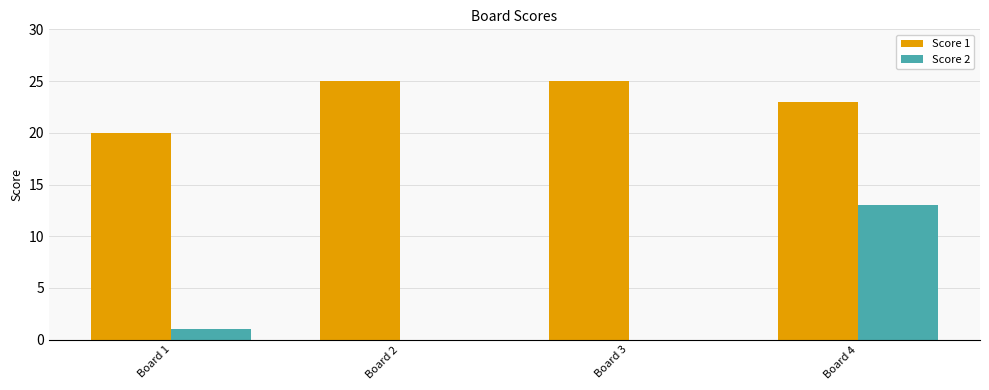

At which label is Score 1 closest to 22?

Board 4